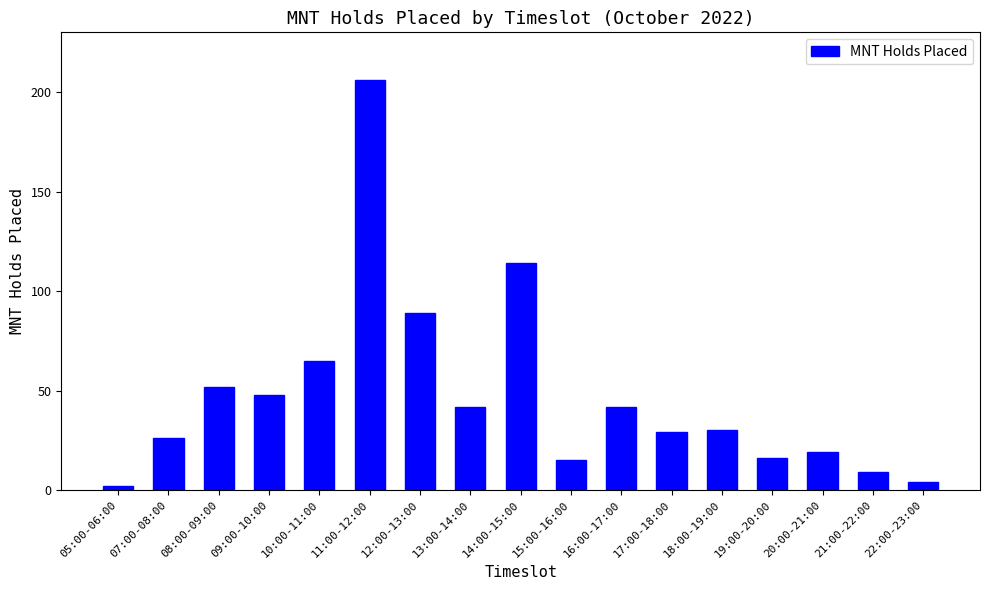

What is the change in value from 09:00-10:00 to 20:00-21:00?

-29